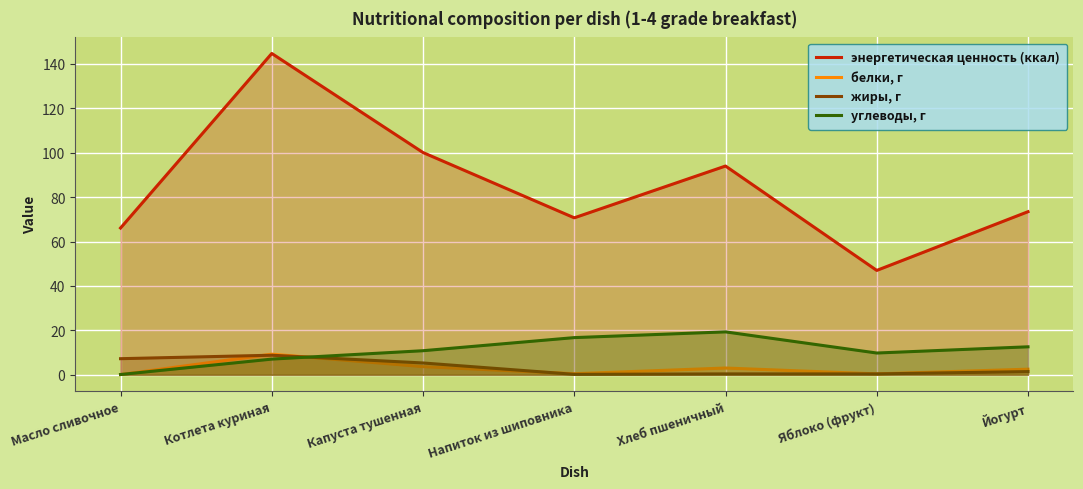

After their last crossing, which series has the higher values: углеводы, г or белки, г?

углеводы, г